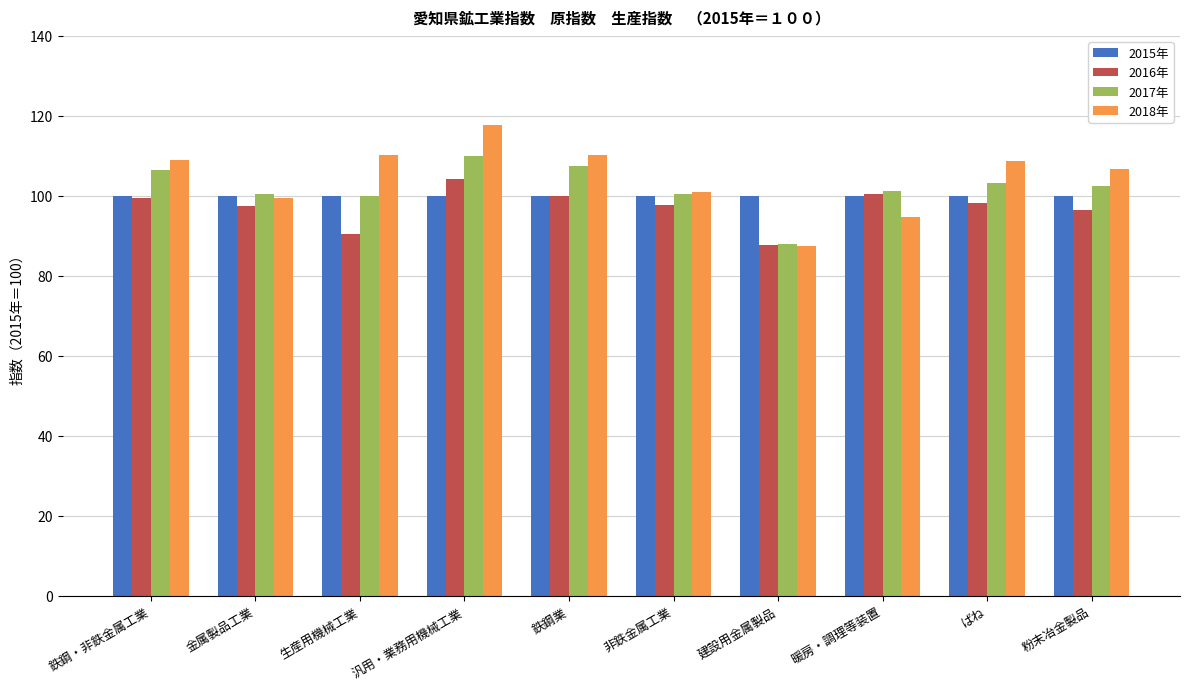

What value does the 2018年 series have at 鉄鋼・非鉄金属工業?

109.0